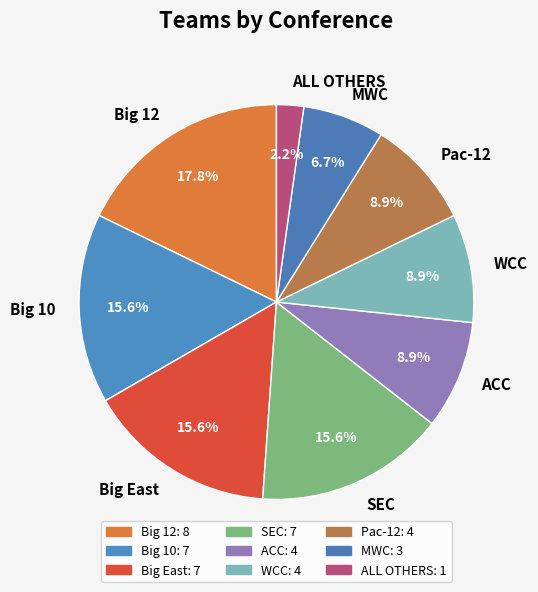

To the nearest percent, what percentage of the pie is Big 12?

18%